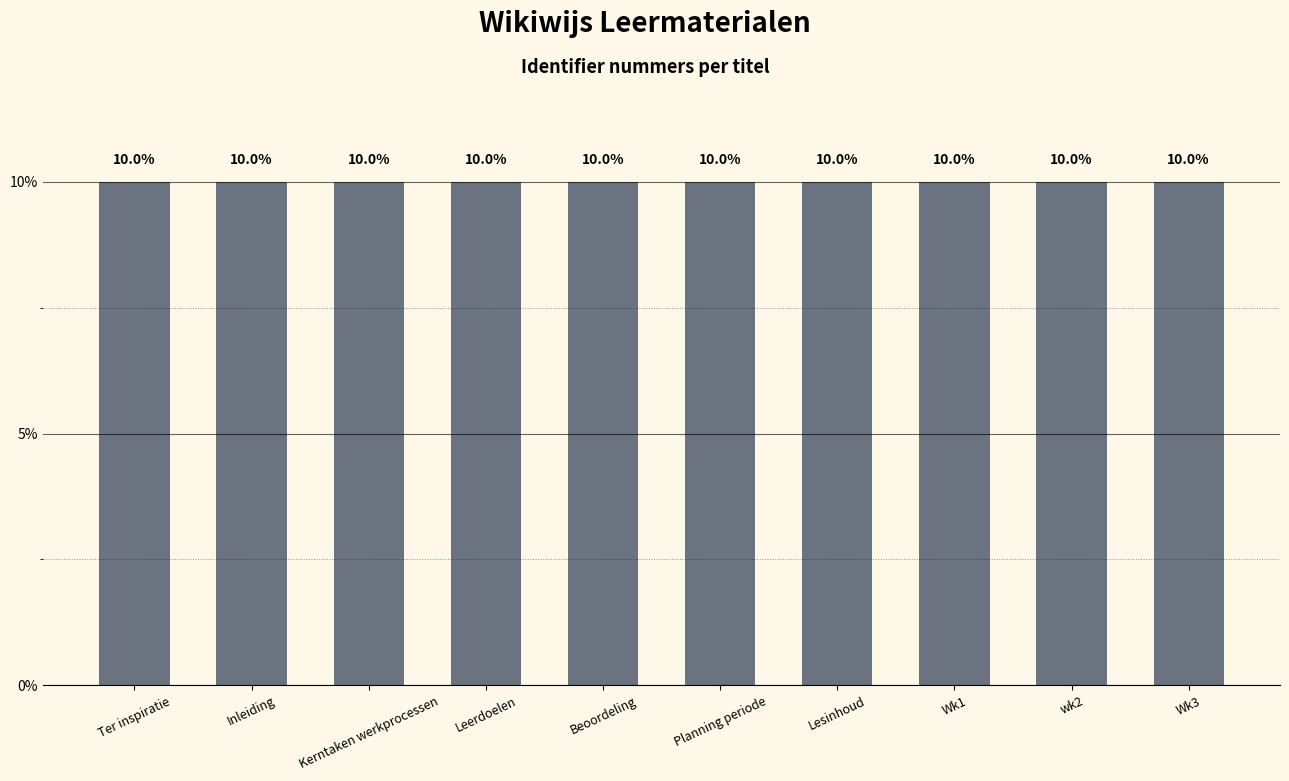

Approximately how many times larger is the value at Kerntaken werkprocessen compared to Wk3?

1.0